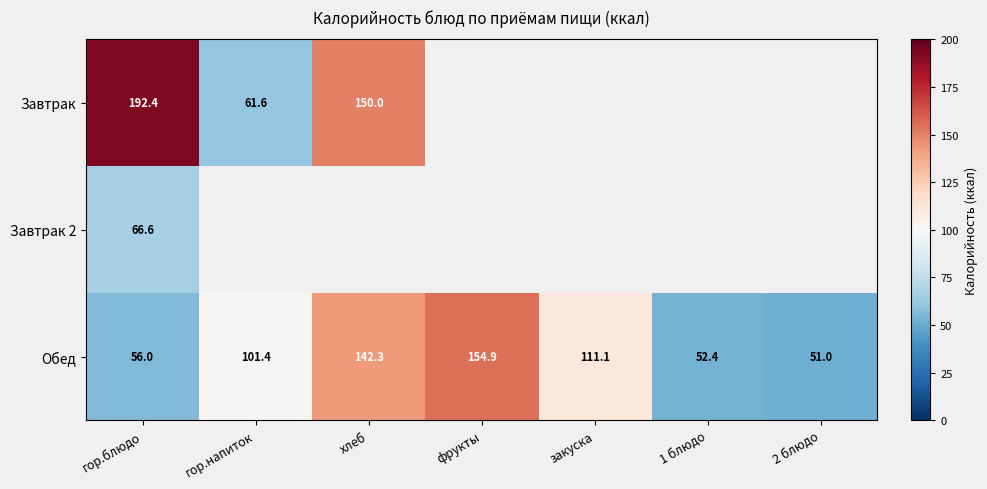

What is the difference between the second highest and minimum values in the Обед series?

91.3